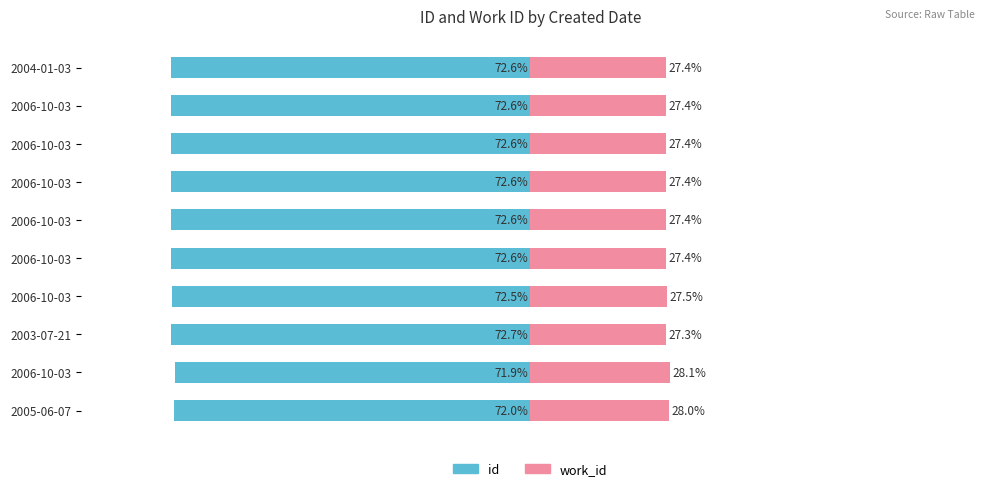

The work_id series shows 36.4 at 9. True or false?

False